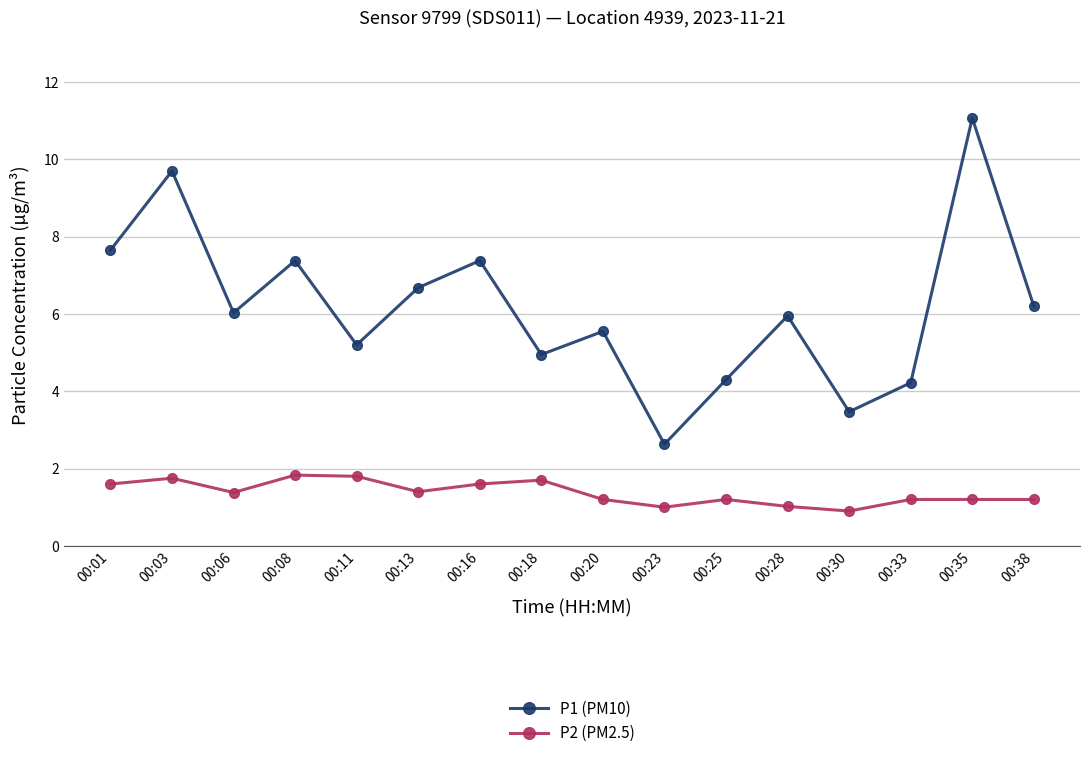

Does the chart have visible grid lines?

Yes